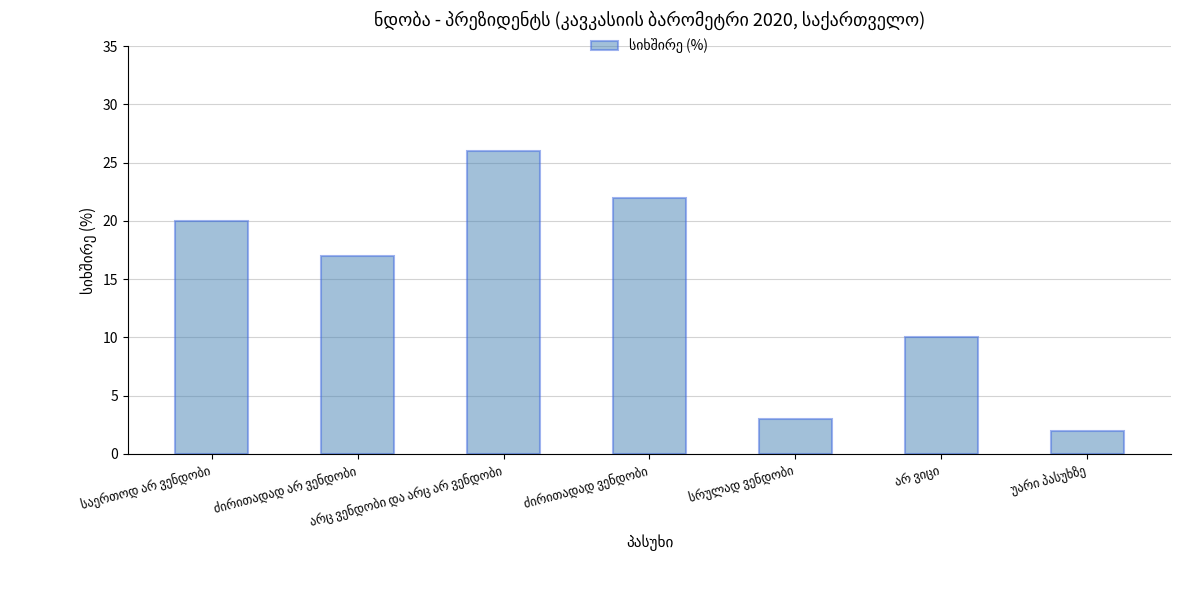

What is the smallest value displayed?

2